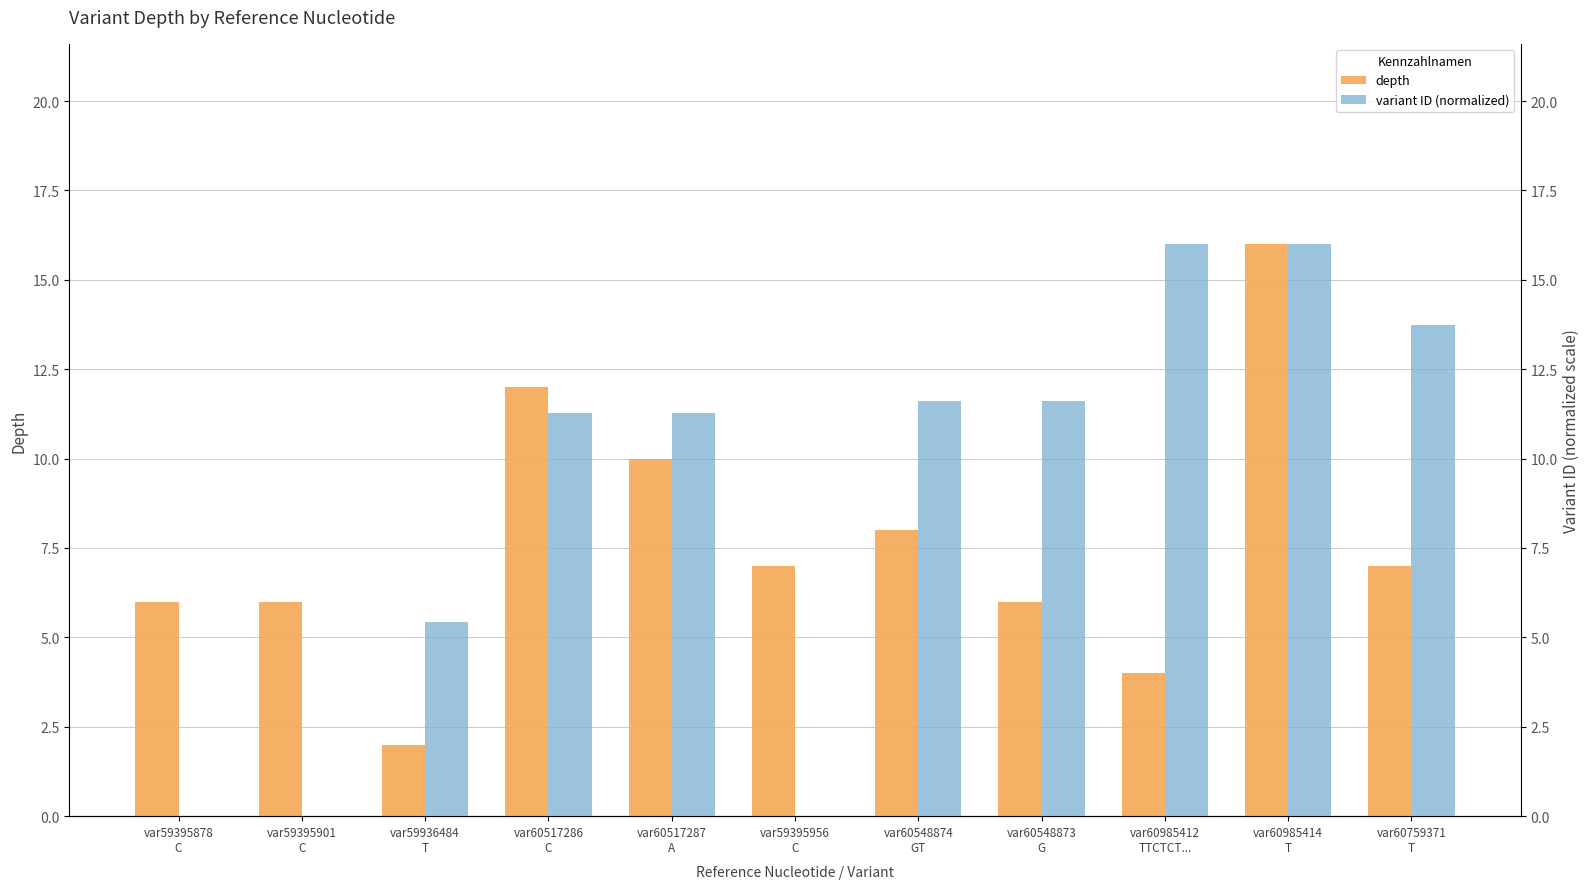

Which has a higher value, var60517287
A or var60985414
T?

var60985414
T